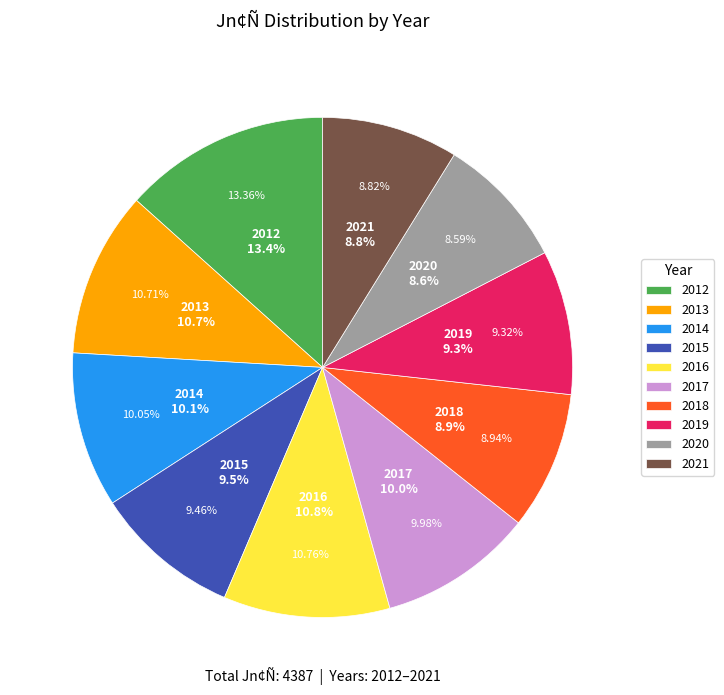

To the nearest percent, what percentage of the pie is 2019?

9%